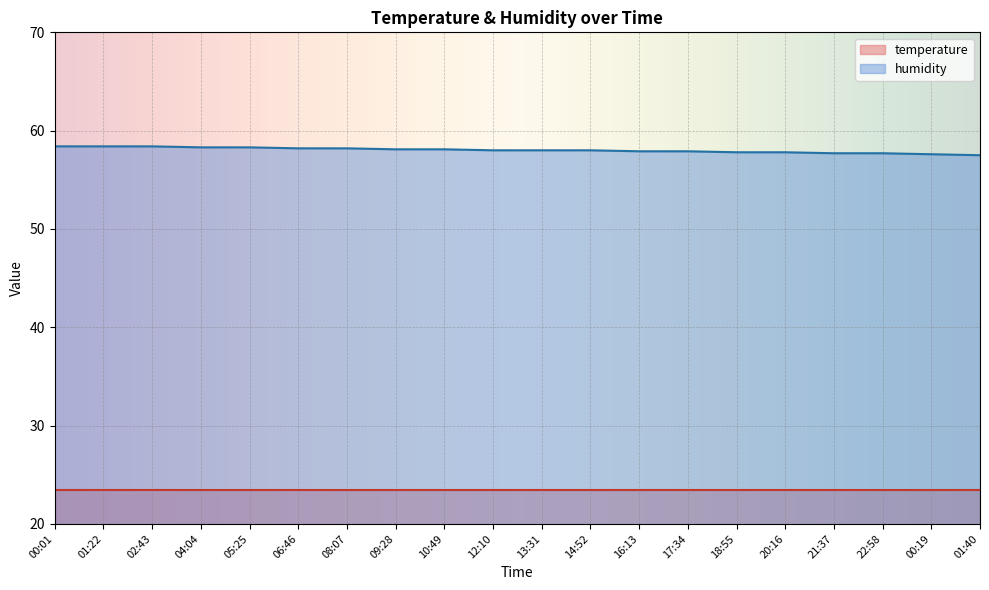

What is the label of the 15th point from the right?

06:46